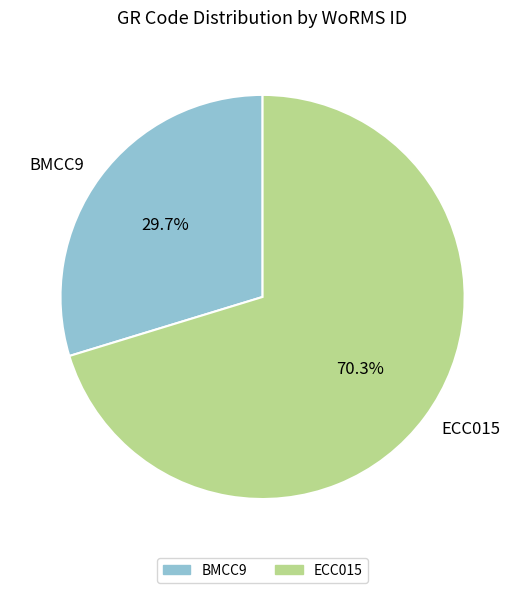

Which slice represents more than half of the pie?

ECC015